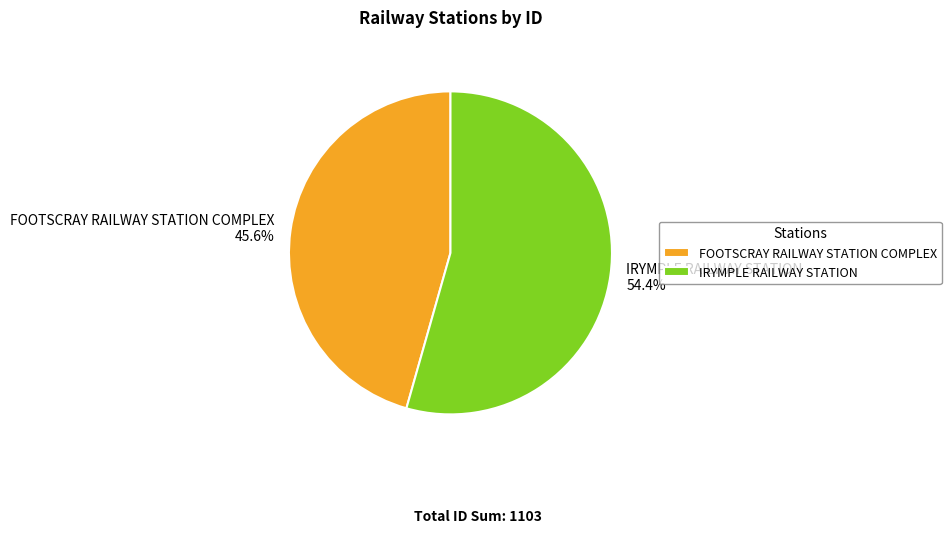

Which slice is the smallest?

FOOTSCRAY RAILWAY STATION COMPLEX